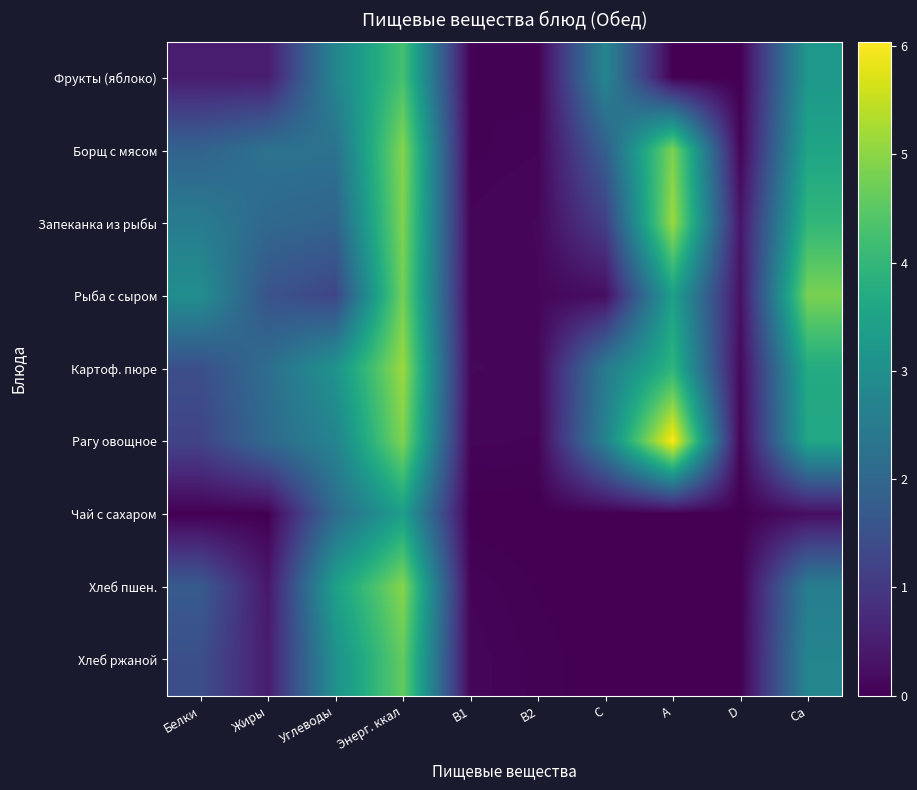

The Запеканка из рыбы series shows 2.1 at Жиры. True or false?

True